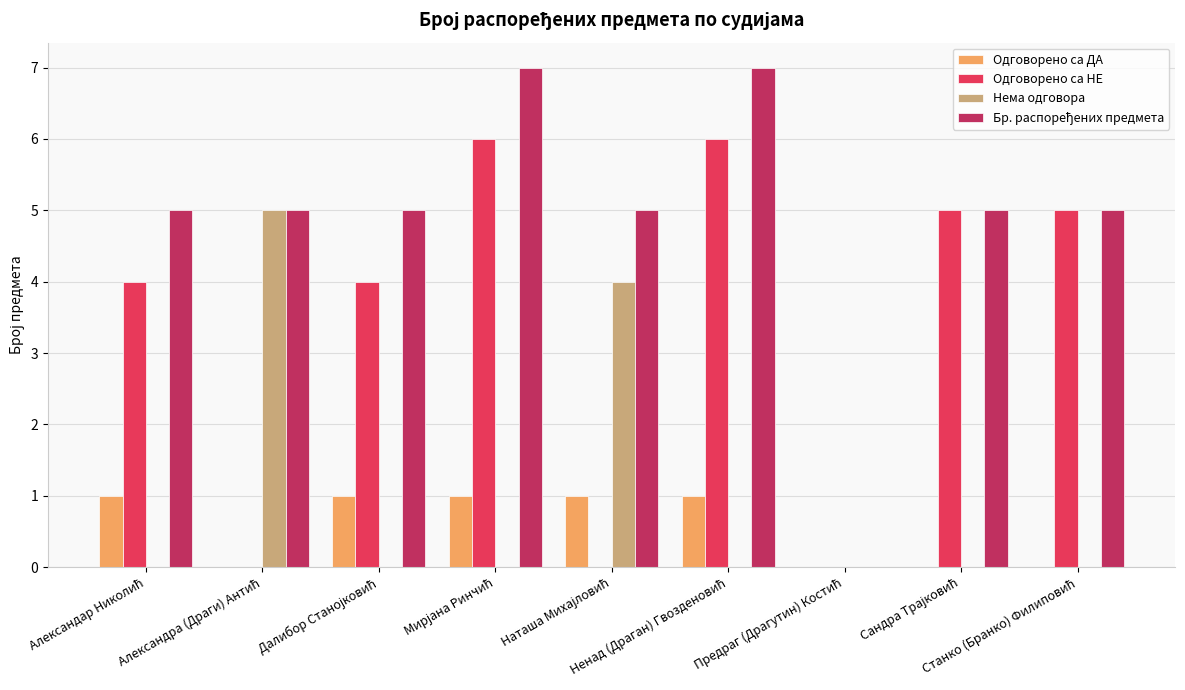

What is the sum of all Нема одговора values?

9